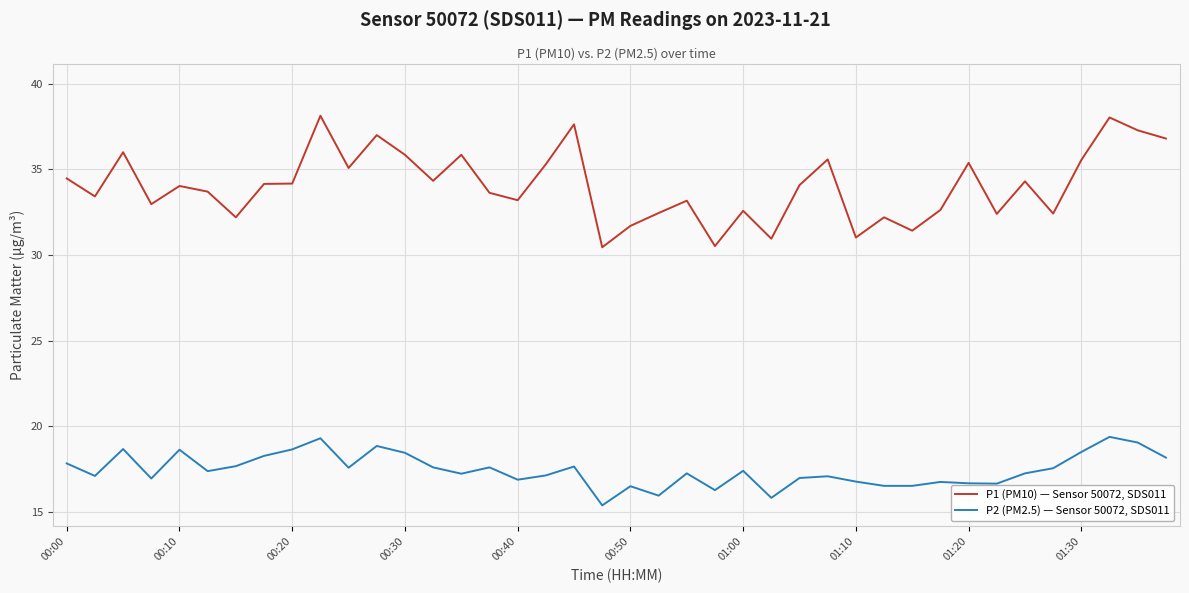

Which series has the largest range (max minus min)?

P1 (PM10) — Sensor 50072, SDS011